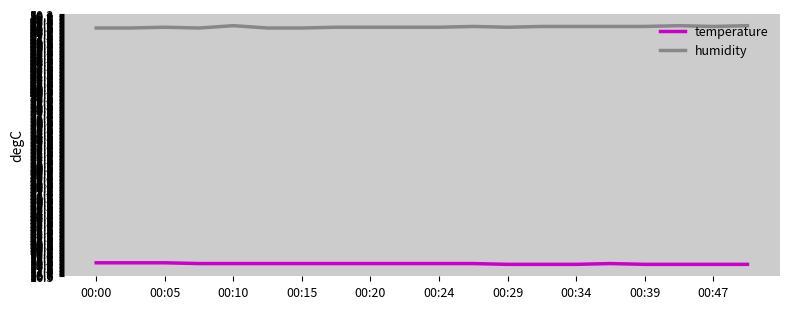

What is the highest value of the temperature series?

18.2